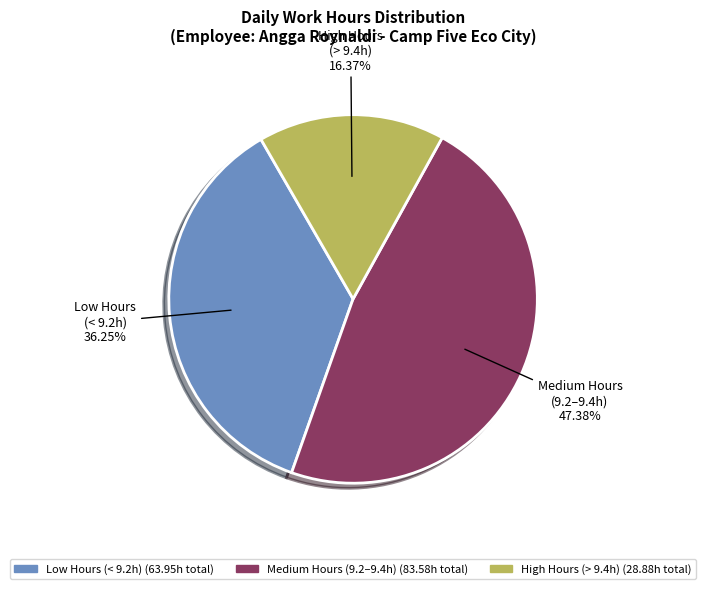

Is there any slice that represents more than half of the pie?

No